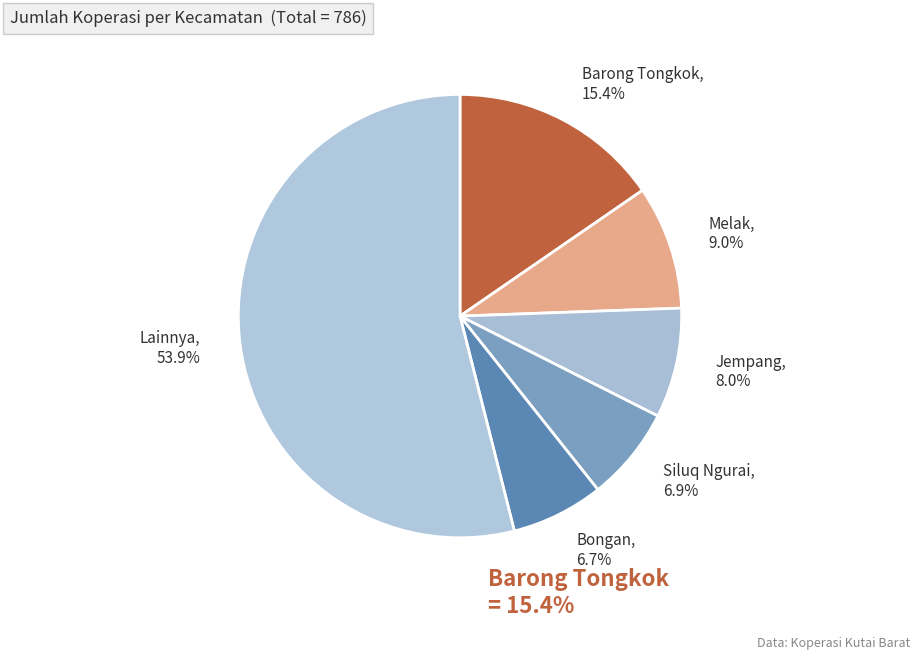

Count the number of slices in the pie.

6